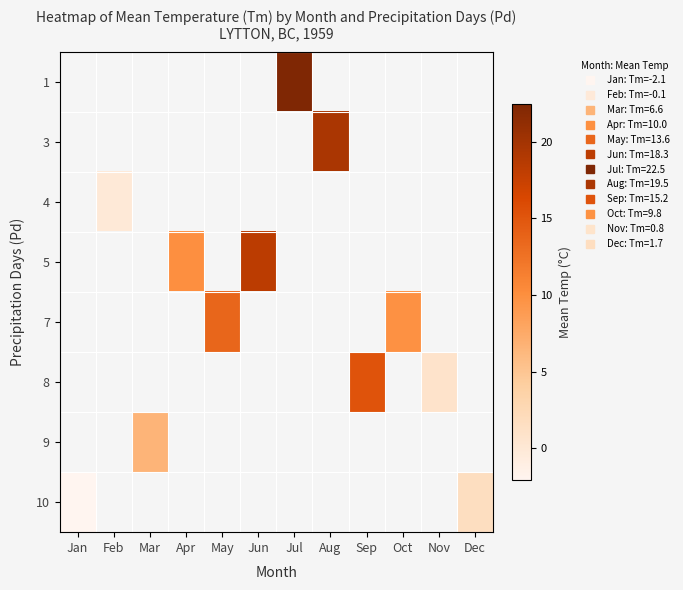

Which label corresponds to the largest value in the chart?

Jul